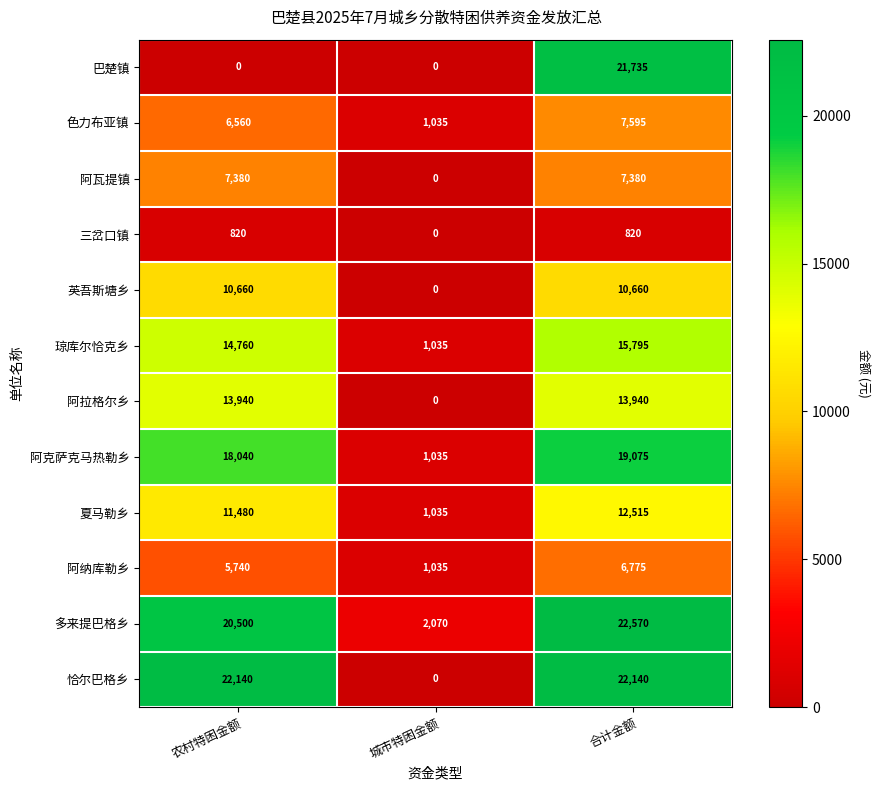

How many series are shown in this chart?

12